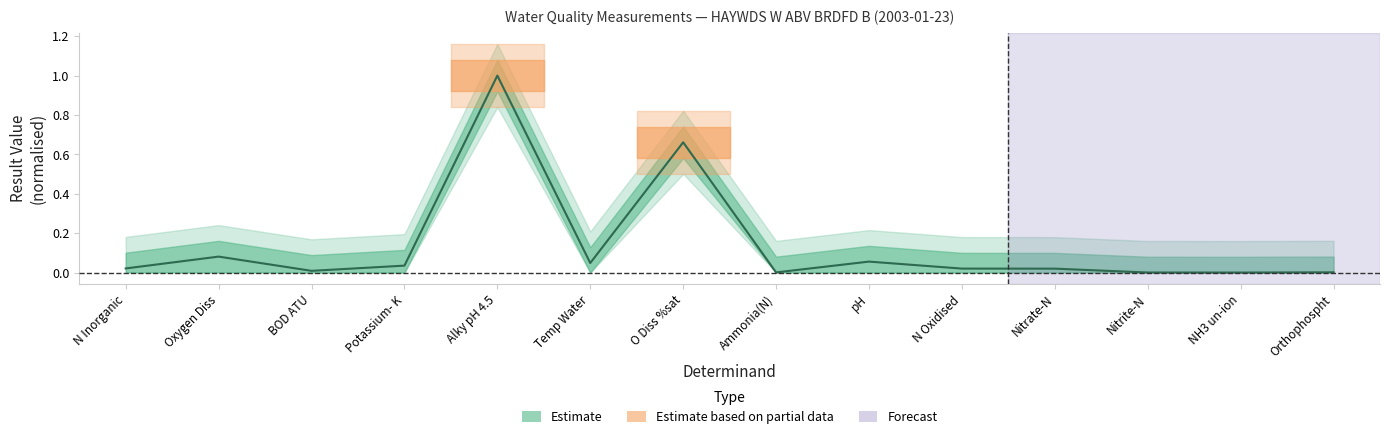

How many interior local valleys (lower than both neighbors) does the data have?

4